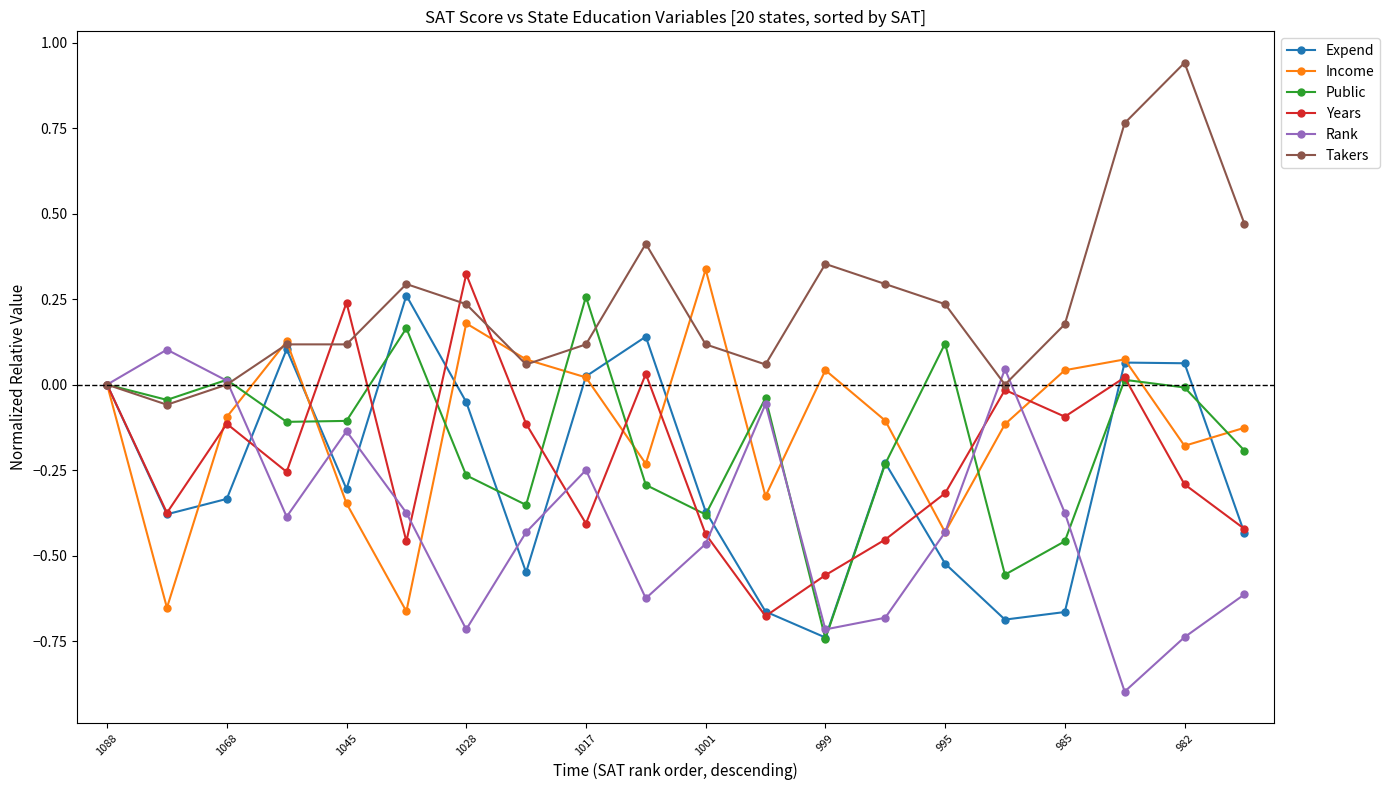

In Years, how many points are lower than both neighbors (excluding endpoints)?

6